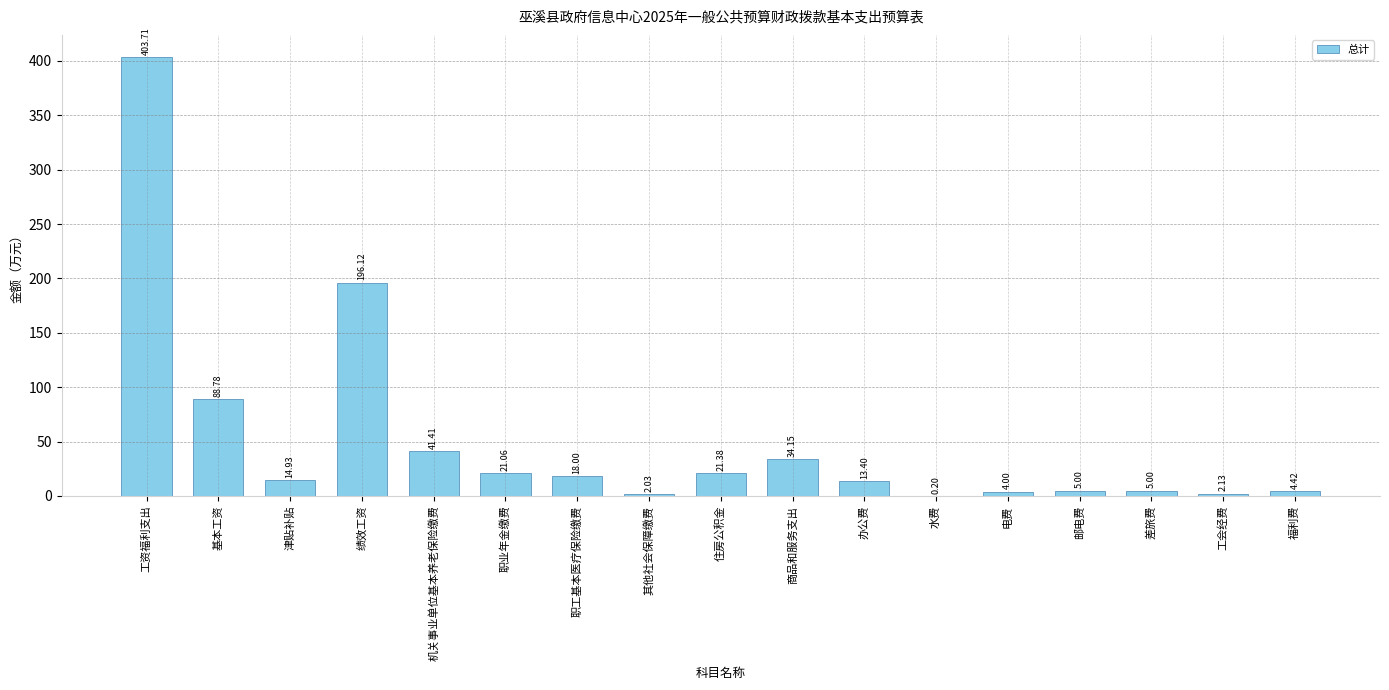

Are the bars horizontal?

No